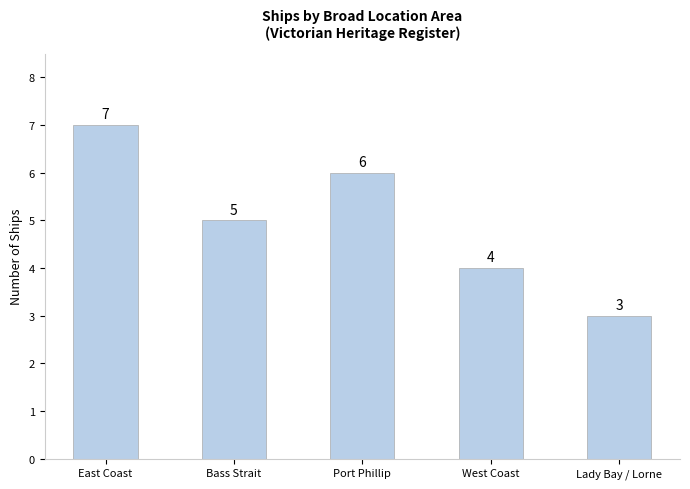

What is the difference between the second highest and minimum values?

3